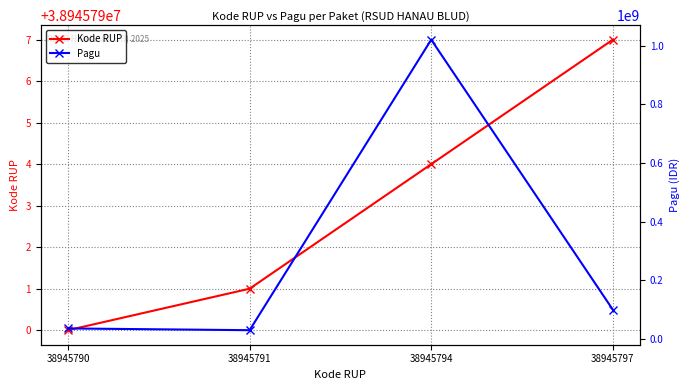

At which label is Pagu closest to 525000000?

38945797